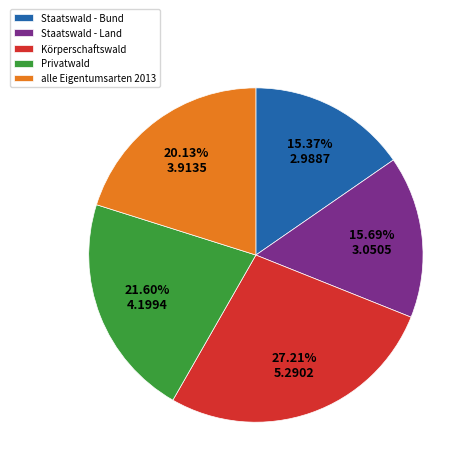

To the nearest percent, what percentage of the pie is Privatwald?

22%